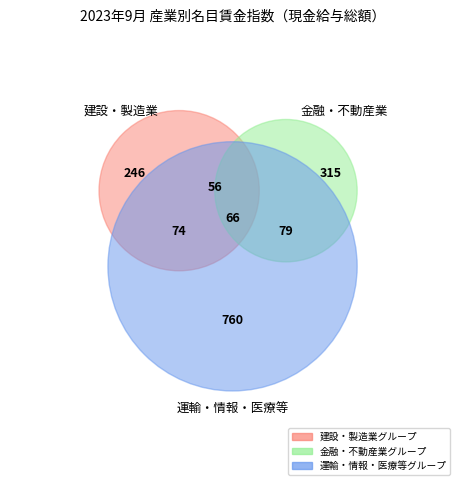

Does any single category account for the majority?

No